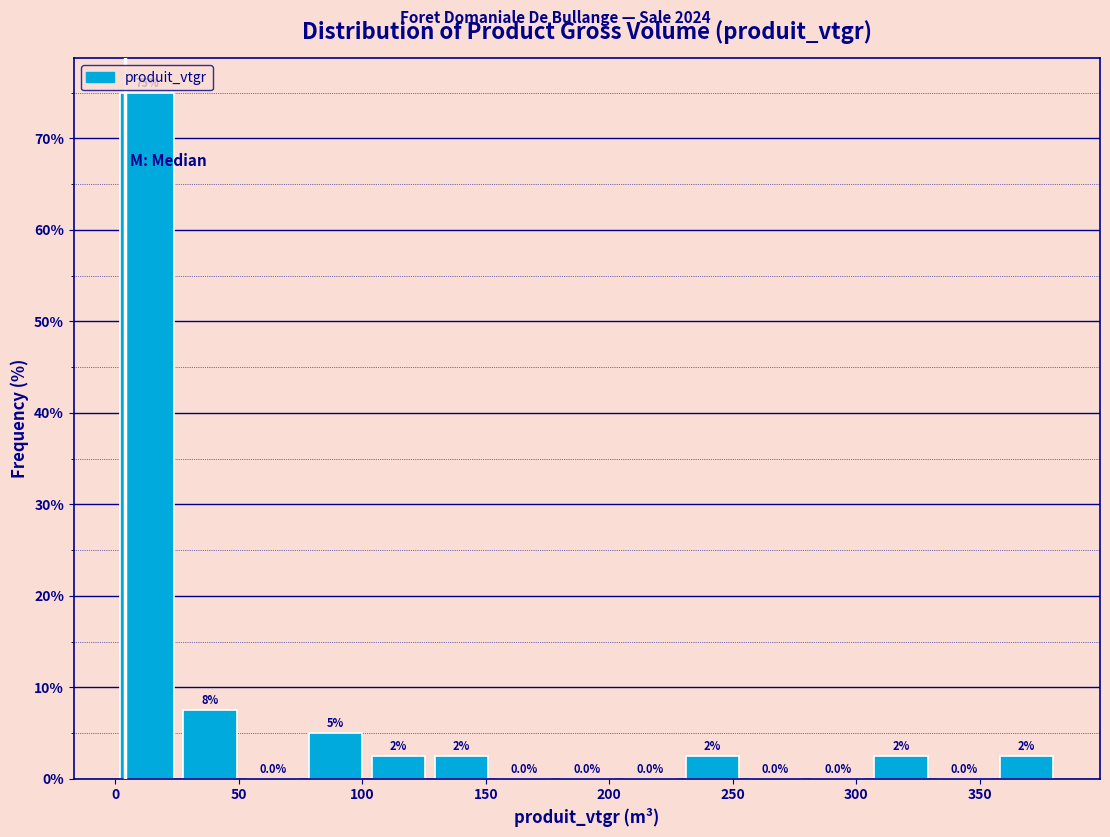

Which range on the x-axis has the tallest bar?

0 to 25